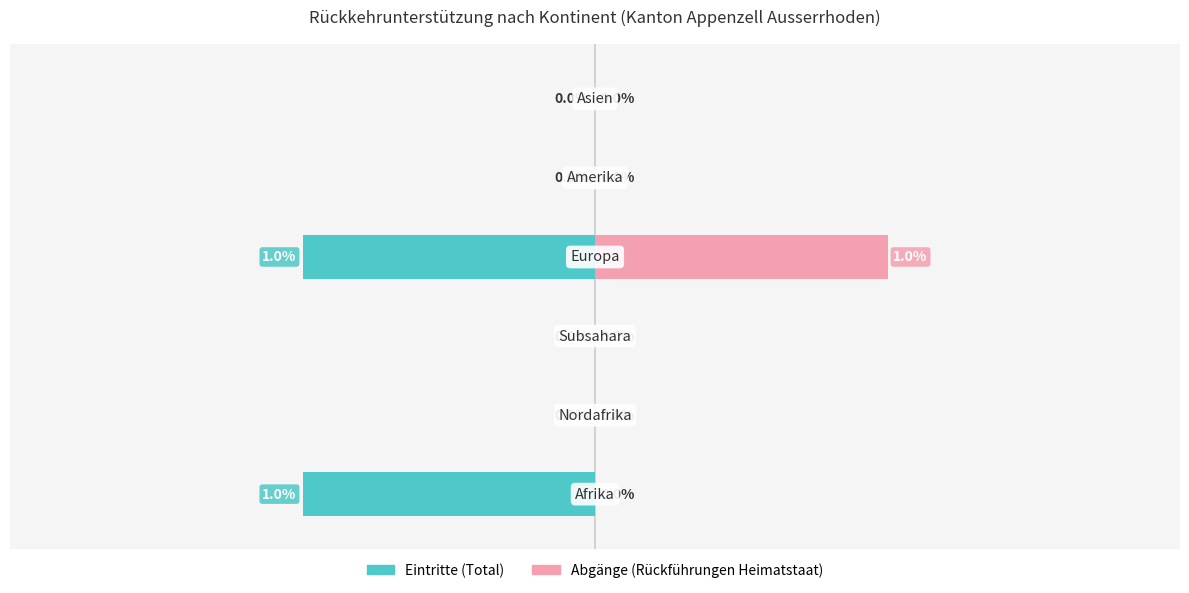

At 3, list the series in order from smallest to largest.

Eintritte (Total), Abgänge (Rückführungen Heimatstaat)